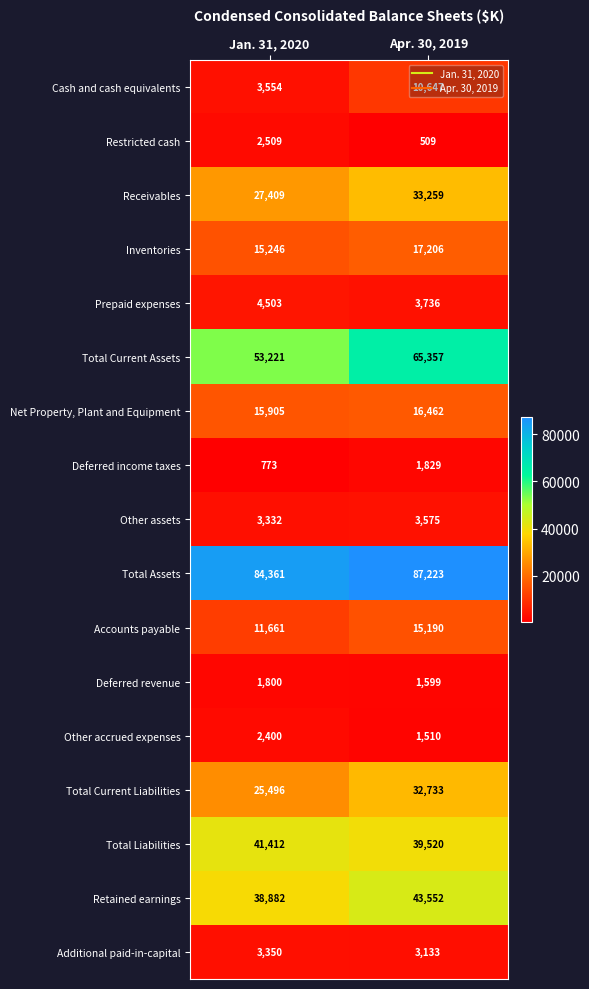

The Net Property, Plant and Equipment series shows 28075 at Jan. 31, 2020. True or false?

False